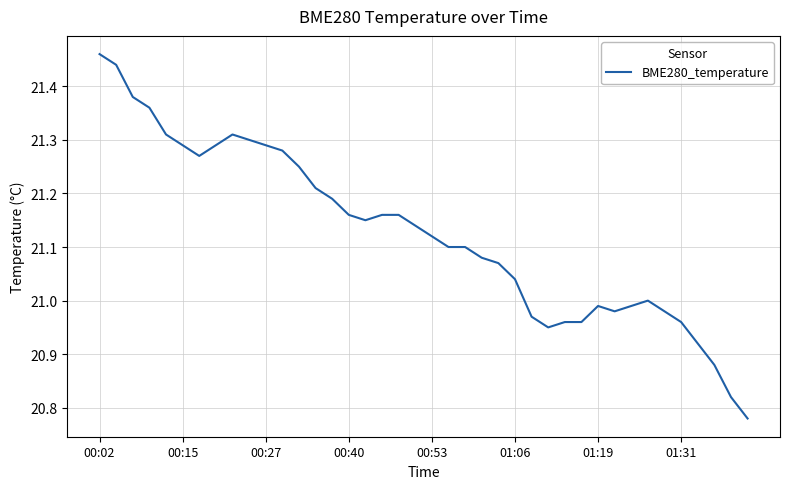

Does the chart have visible grid lines?

Yes